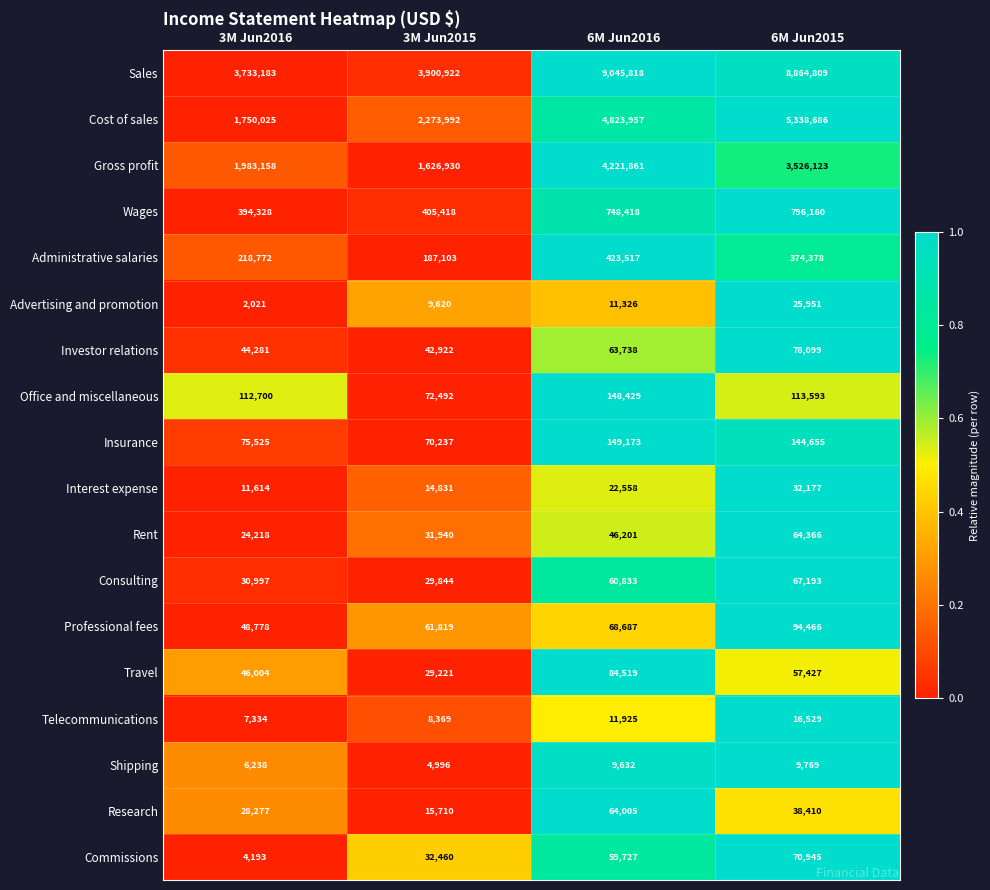

Rank the series by their maximum value, from lowest to highest.

Shipping, Telecommunications, Advertising and promotion, Interest expense, Research, Rent, Consulting, Commissions, Investor relations, Travel, Professional fees, Office and miscellaneous, Insurance, Administrative salaries, Wages, Gross profit, Cost of sales, Sales